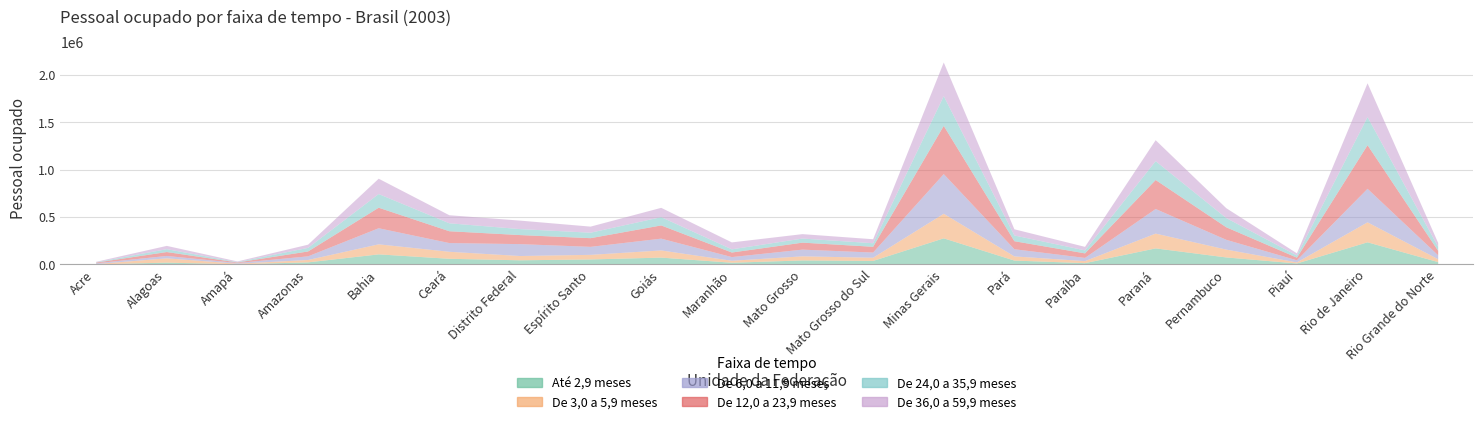

The Até 2,9 meses series shows 55883 at Espírito Santo. True or false?

True